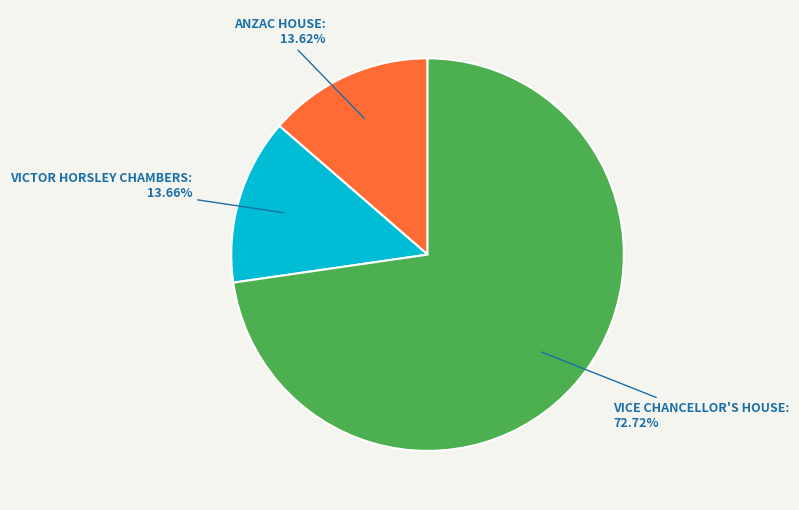

Is there a majority slice in this chart?

Yes